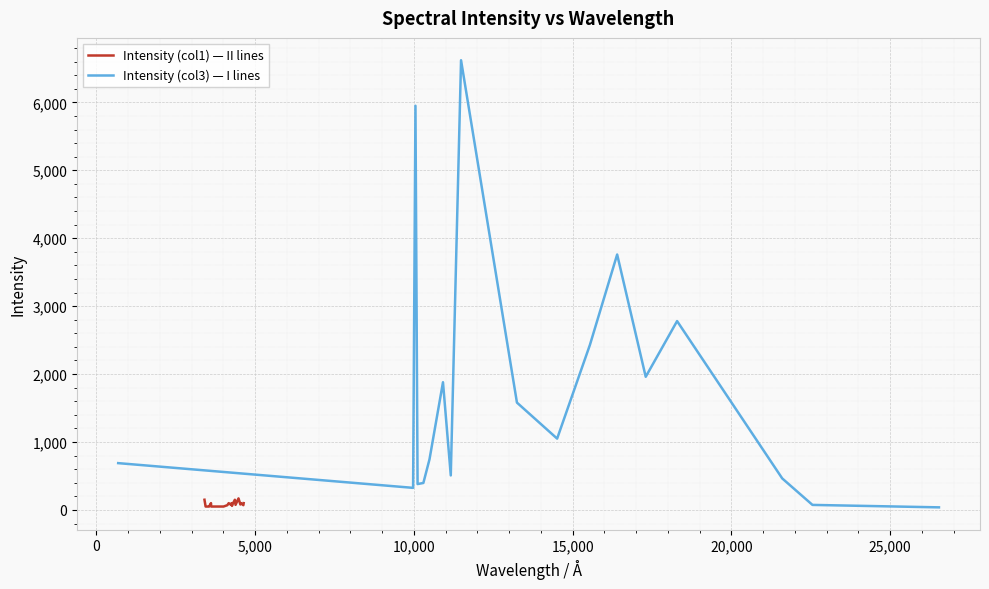

Rank the series at 20,000 from lowest to highest value.

Intensity (col1) — II lines, Intensity (col3) — I lines